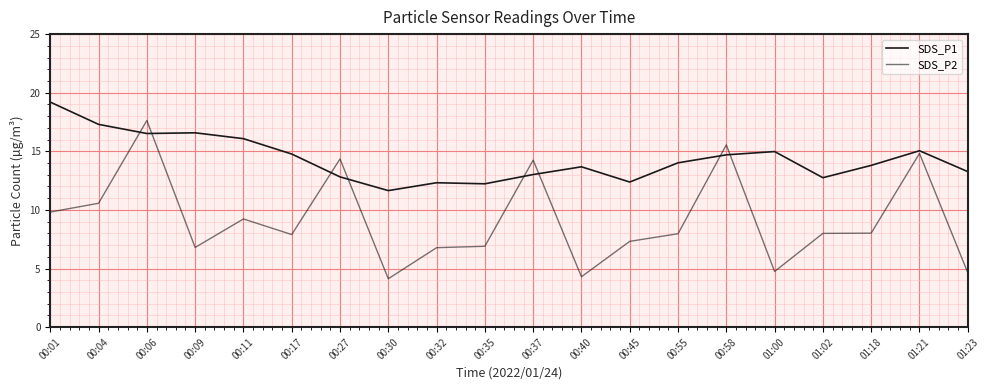

True or false: SDS_P1 has a value of 14.7 at 00:58.

True